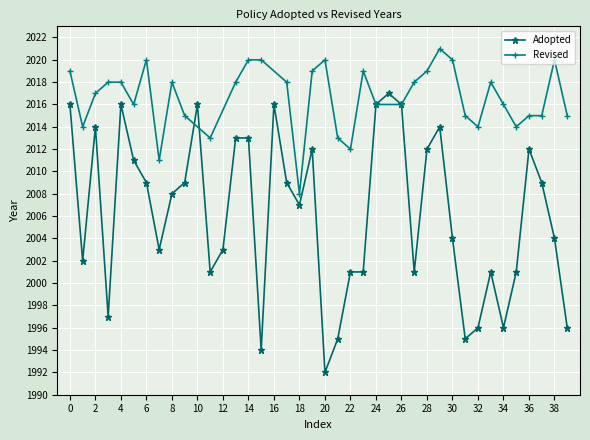

What is the sum of all values?

80248